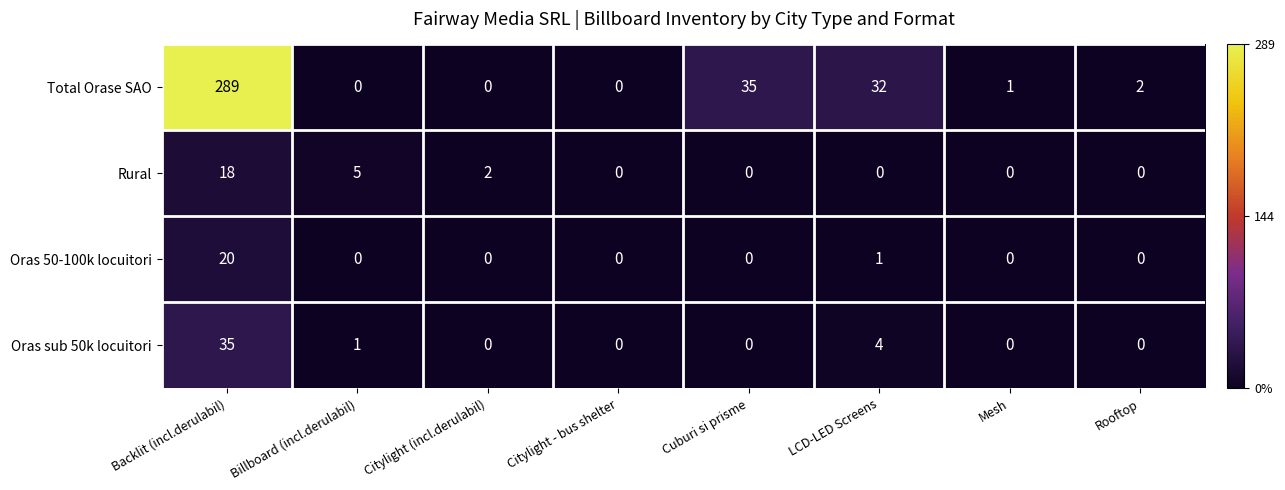

How many series are shown in this chart?

4